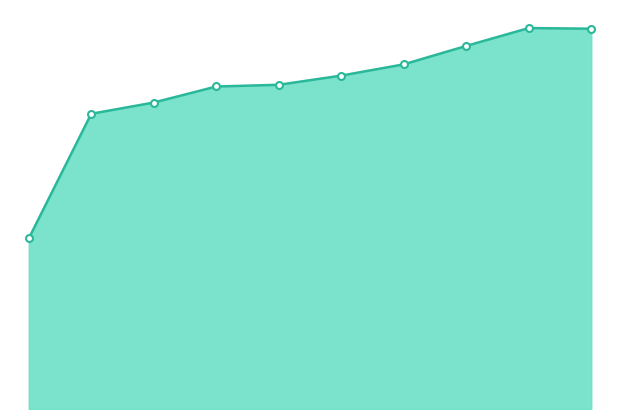

True or false: there are more than 1 points higher than both neighbors.

False